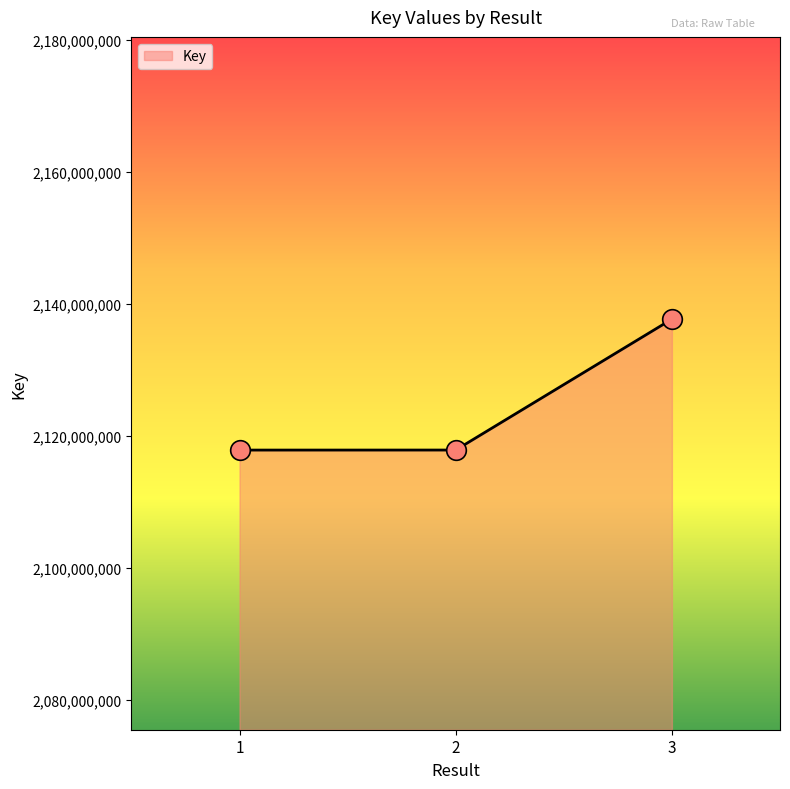

What is the change in value from 1 to 3?

+19832232